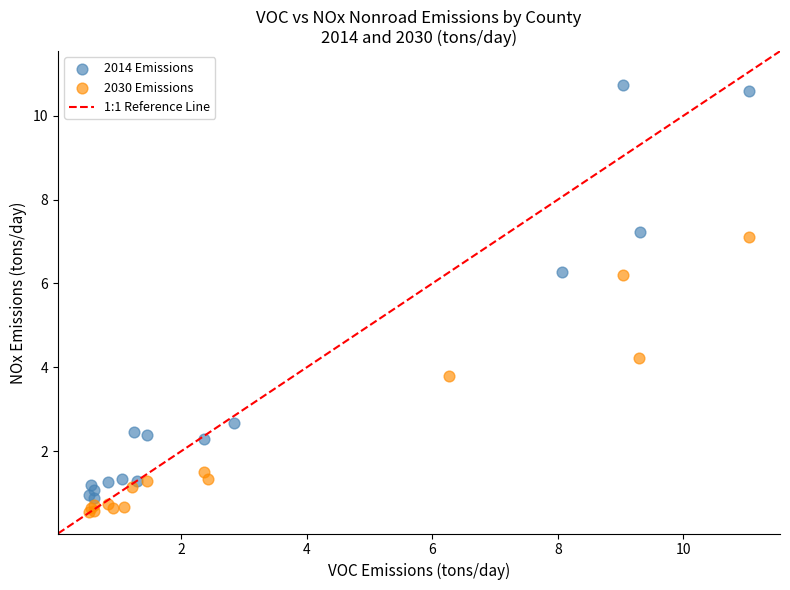

Which series reaches the maximum Y coordinate?

2014 Emissions